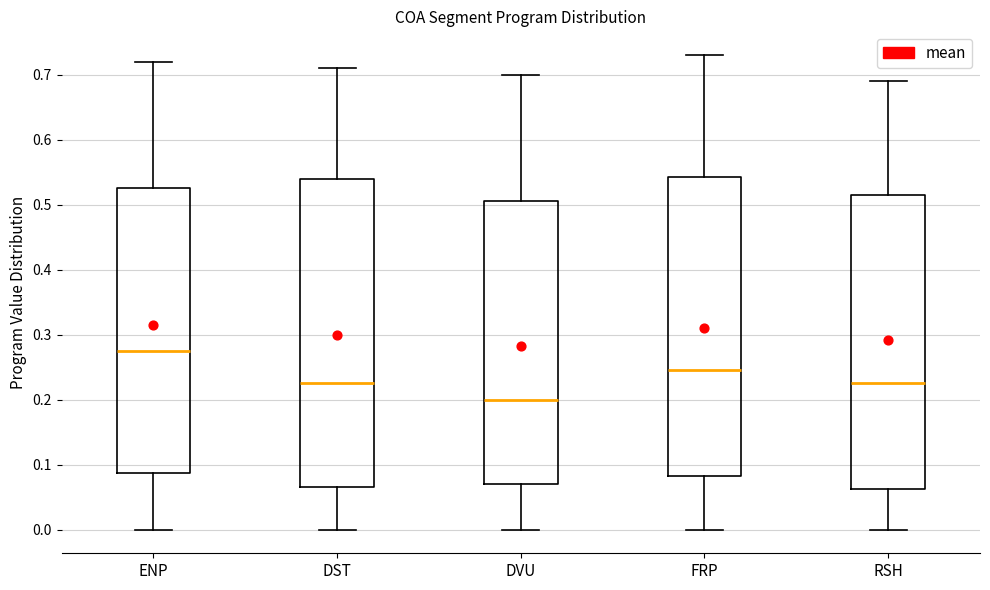

Reading left to right, read every box against the y-axis: the position of its median line, the range the box covers, and the ends of its whiskers. The values are not printed on the chart, so give them approximately, as read against the axis.

ENP: median 0.28, box 0.09 to 0.53, whiskers 0.00 to 0.72
DST: median 0.23, box 0.07 to 0.54, whiskers 0.00 to 0.71
DVU: median 0.20, box 0.07 to 0.51, whiskers 0.00 to 0.70
FRP: median 0.25, box 0.08 to 0.54, whiskers 0.00 to 0.73
RSH: median 0.23, box 0.06 to 0.52, whiskers 0.00 to 0.69